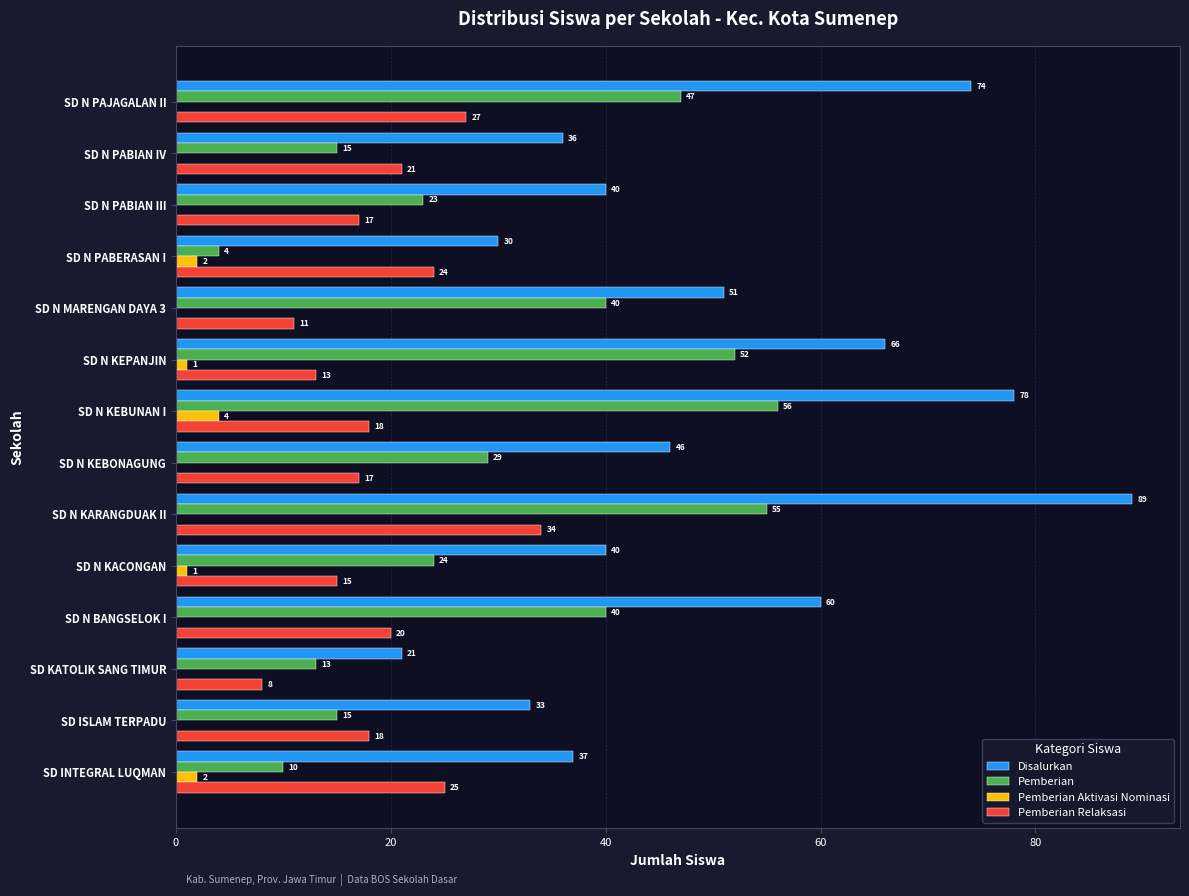

What is the total value across all series at SD N KEBUNAN I?

156